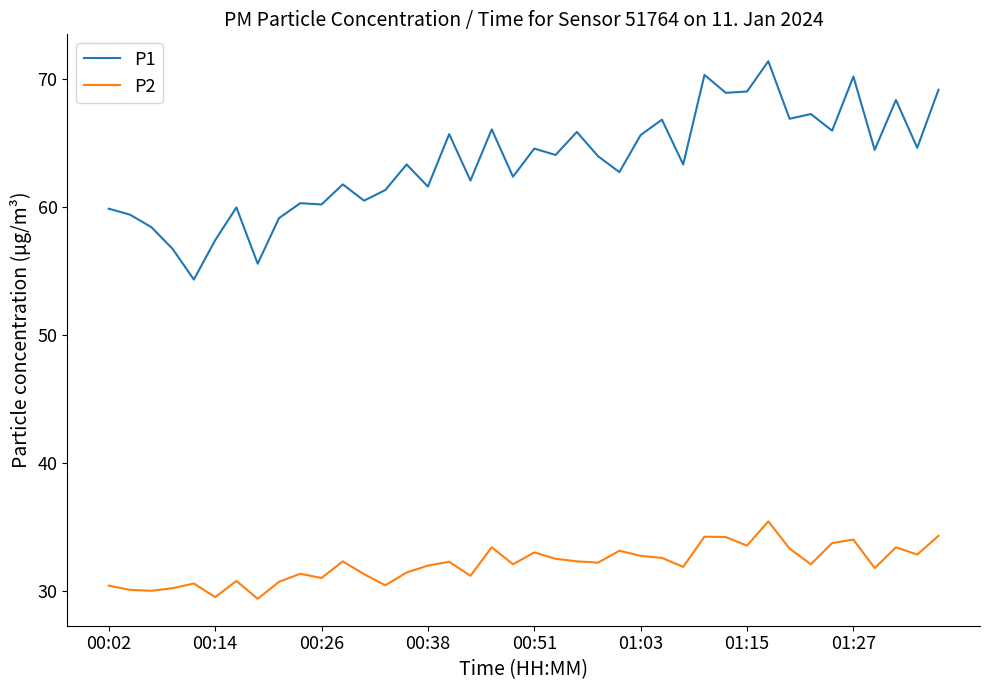

In P1, how many points are lower than both neighbors (excluding endpoints)?

15